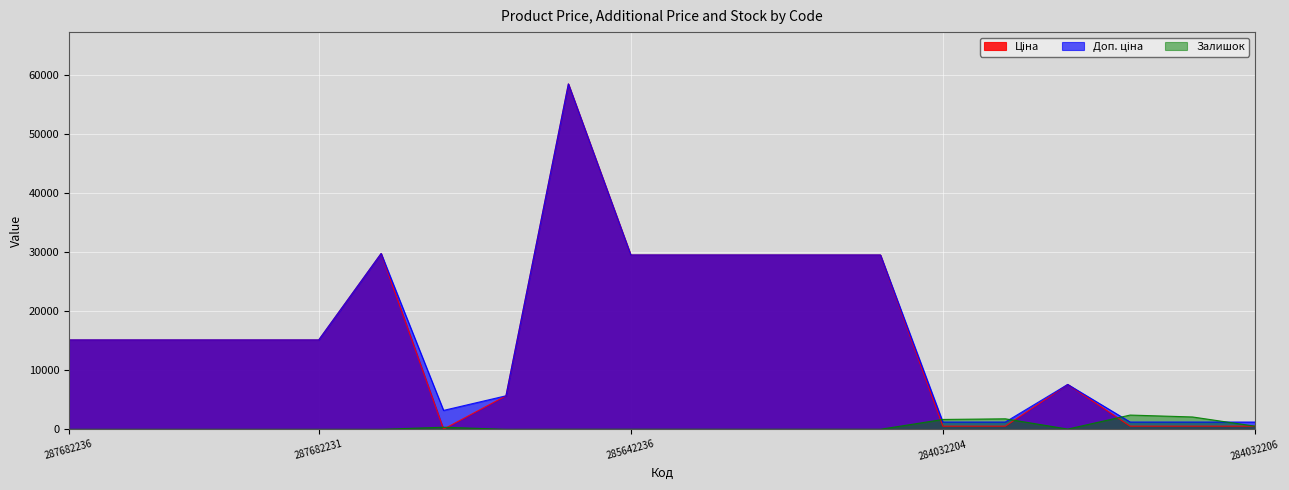

At how many categories does at least one series exceed 28554?

7